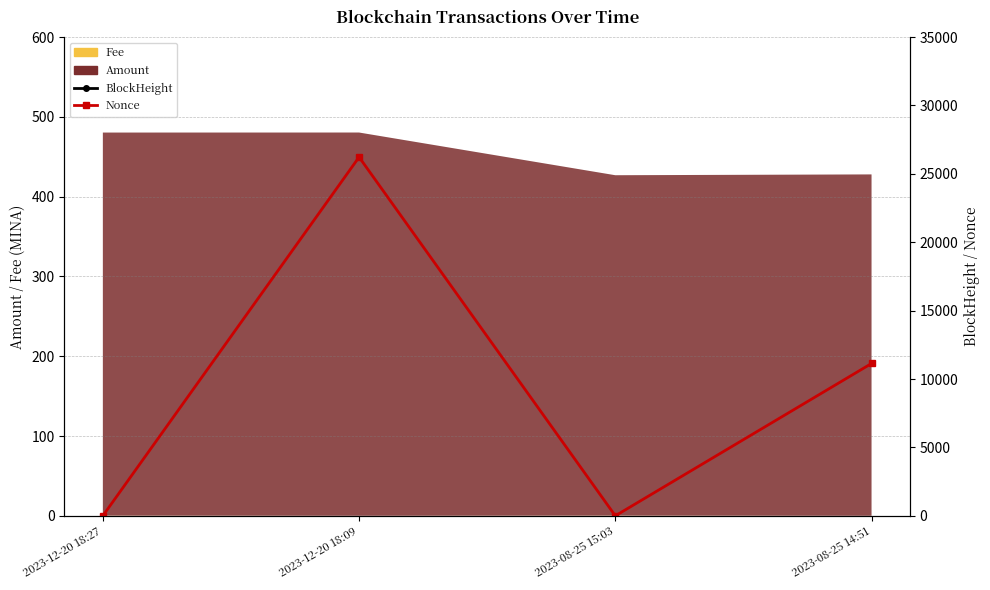

True or false: BlockHeight and Nonce cross at least once.

False